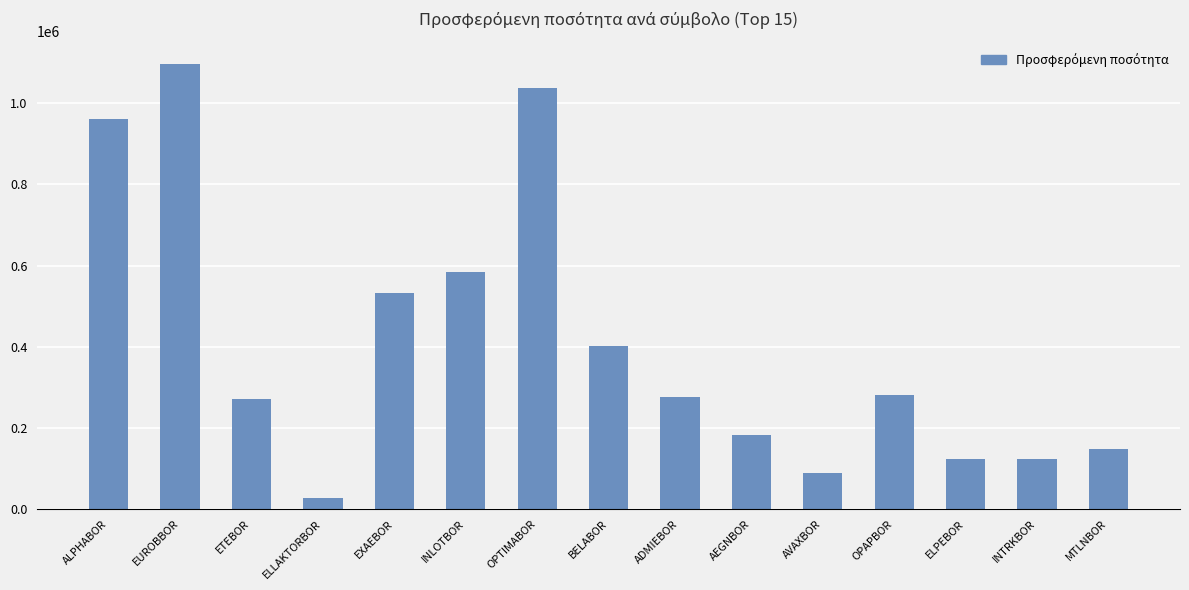

How many values are below 276937?

7